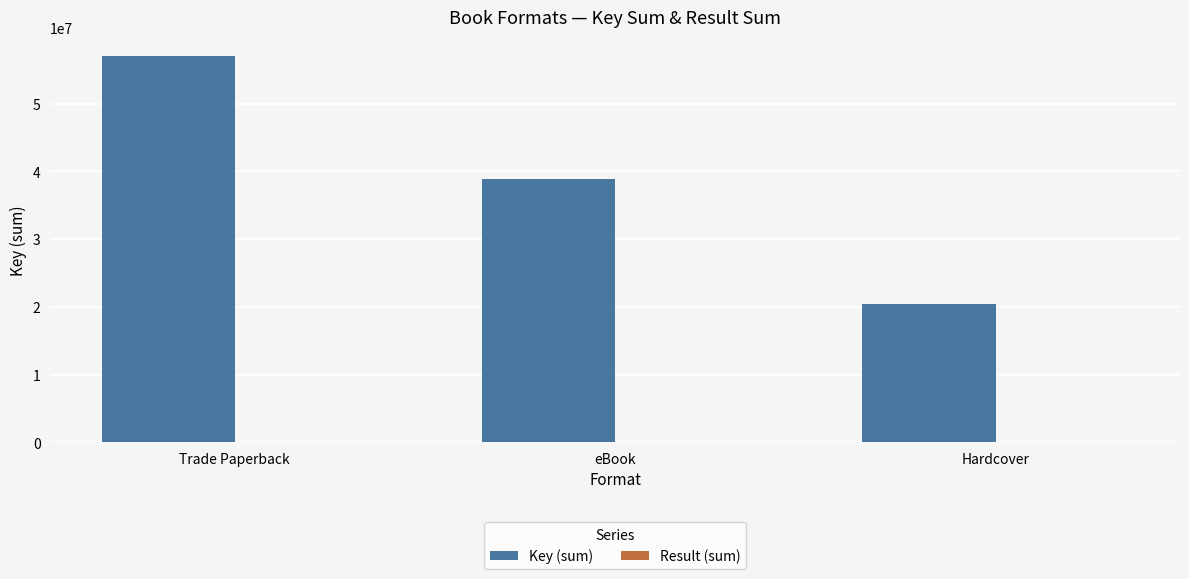

The Key (sum) series shows 14995582 at Trade Paperback. True or false?

False